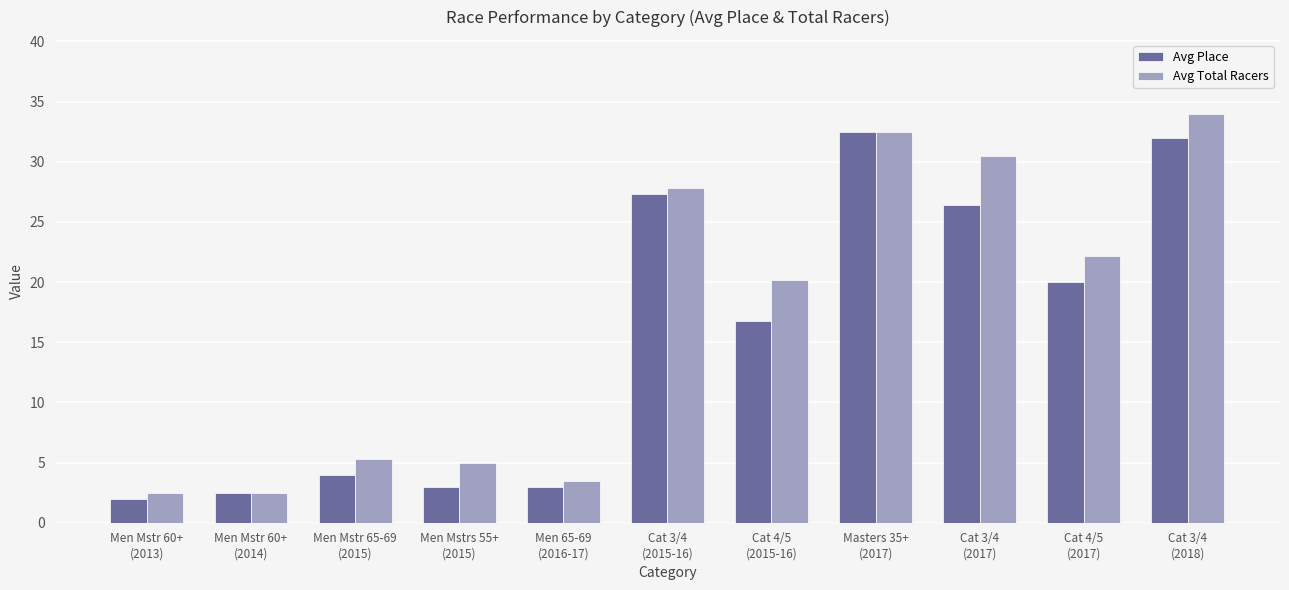

How many bars are there in total?

22